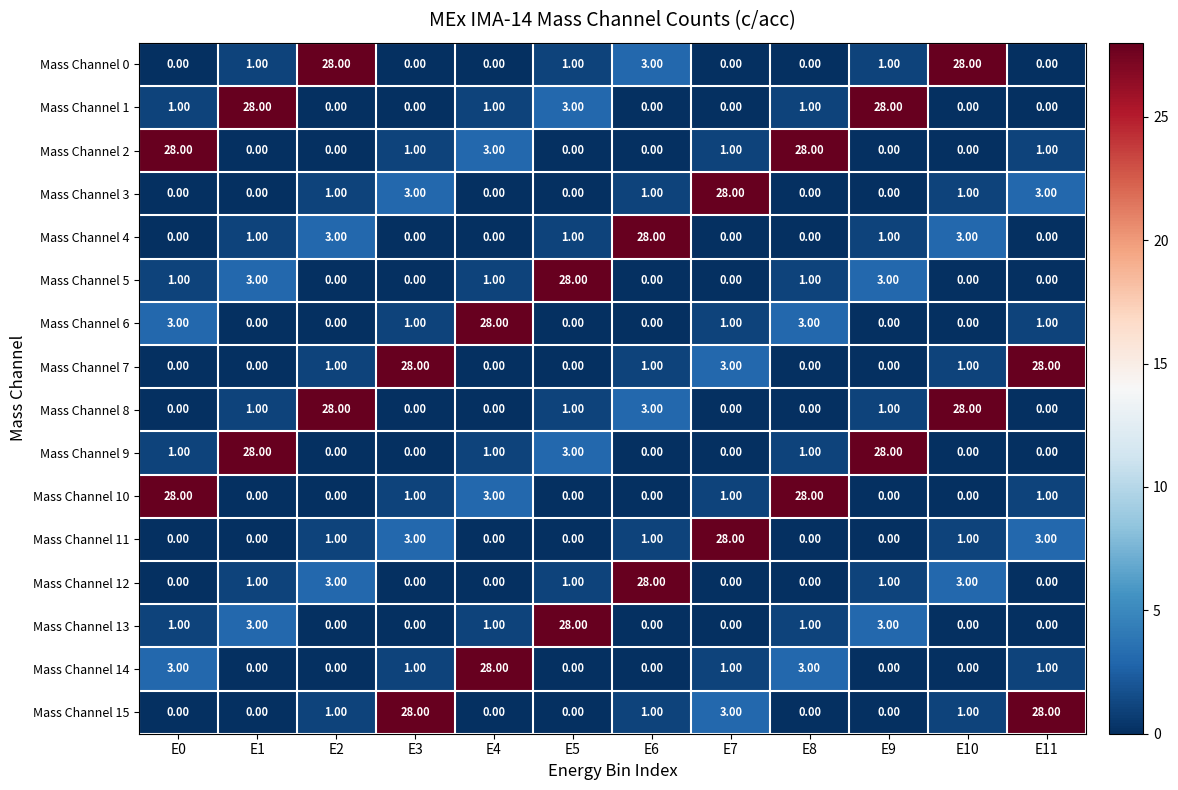

What is the spread (max minus min) of values at E3?

28